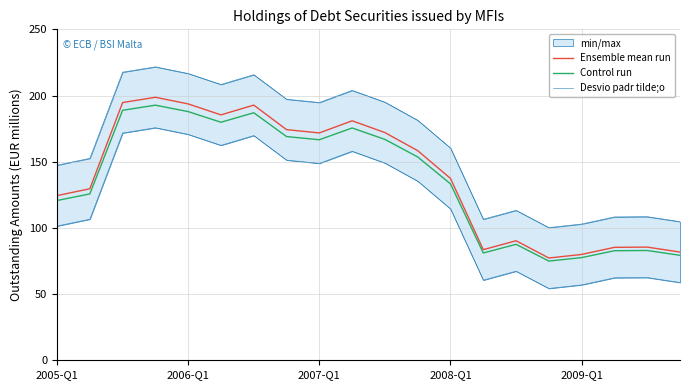

What is the maximum value for Ensemble mean run?

198.7